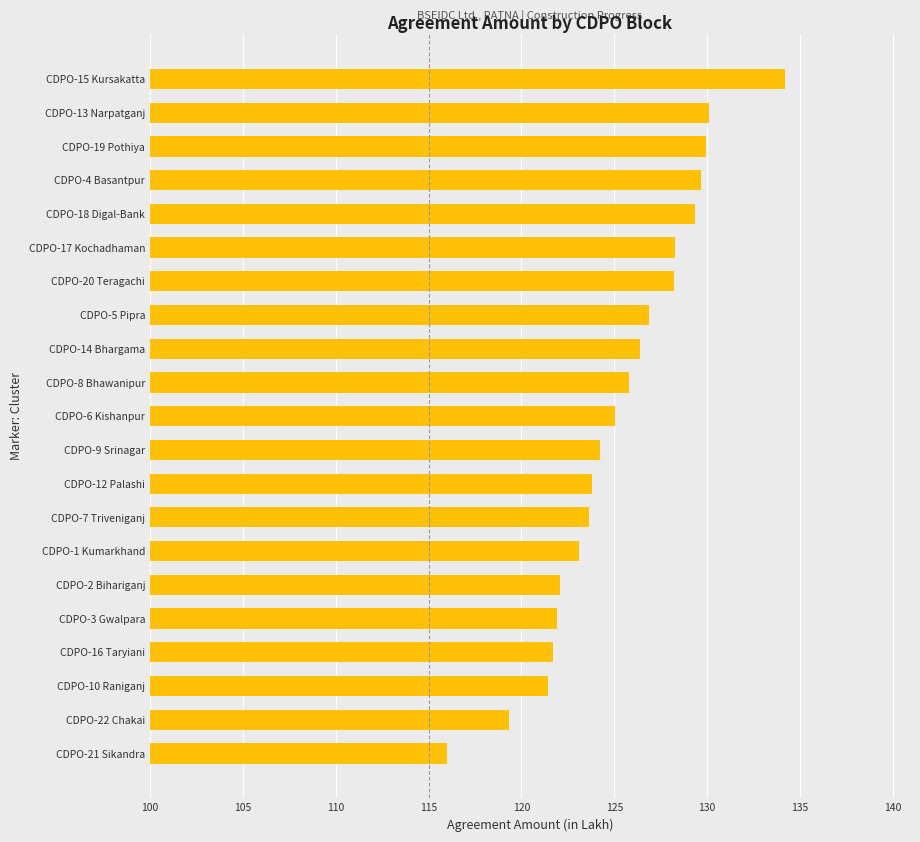

The value at CDPO-13 Narpatganj is 188.4. True or false?

False